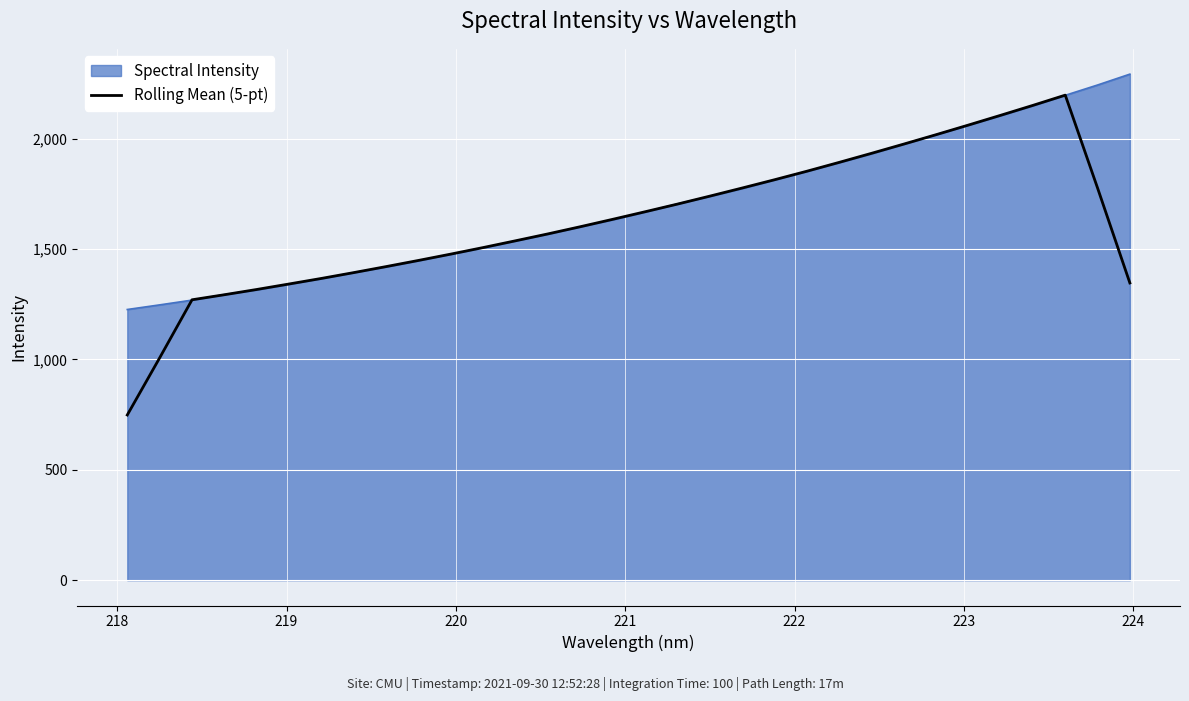

Which series has the widest spread of values?

Rolling Mean (5-pt)